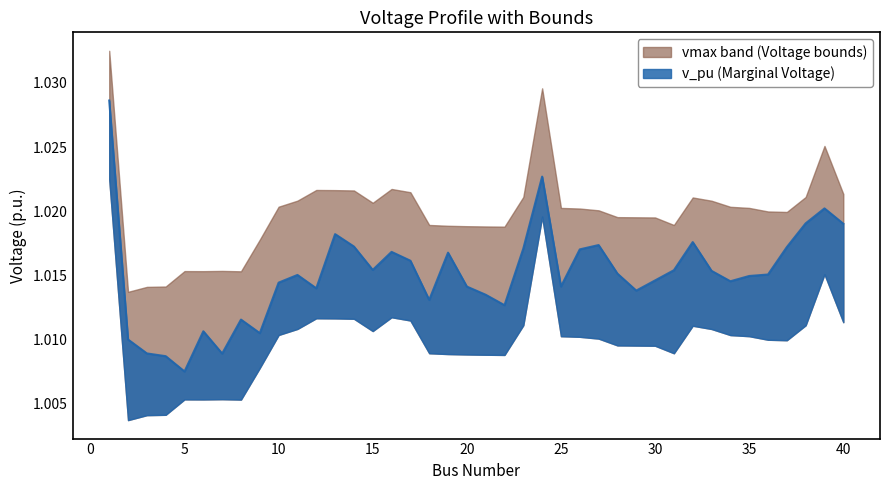

Rank the categories by vmin value from highest to lowest.

1, 24, 39, 16, 12, 13, 14, 17, 40, 23, 38, 32, 11, 33, 15, 10, 34, 35, 25, 26, 27, 36, 37, 28, 29, 30, 18, 31, 19, 20, 21, 22, 9, 7, 5, 6, 8, 4, 3, 2